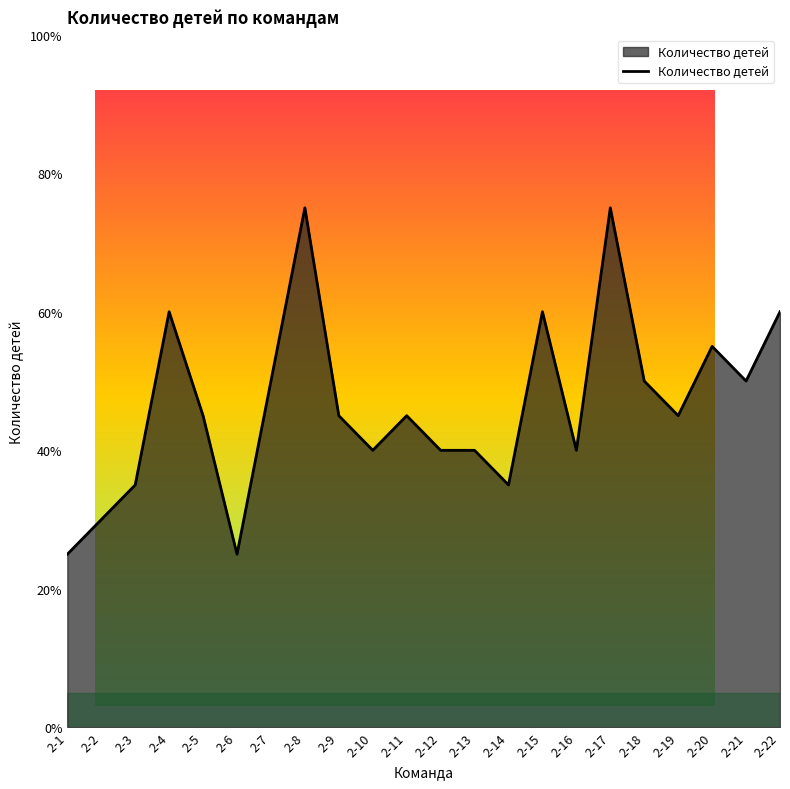

How many distinct data groups are displayed?

1